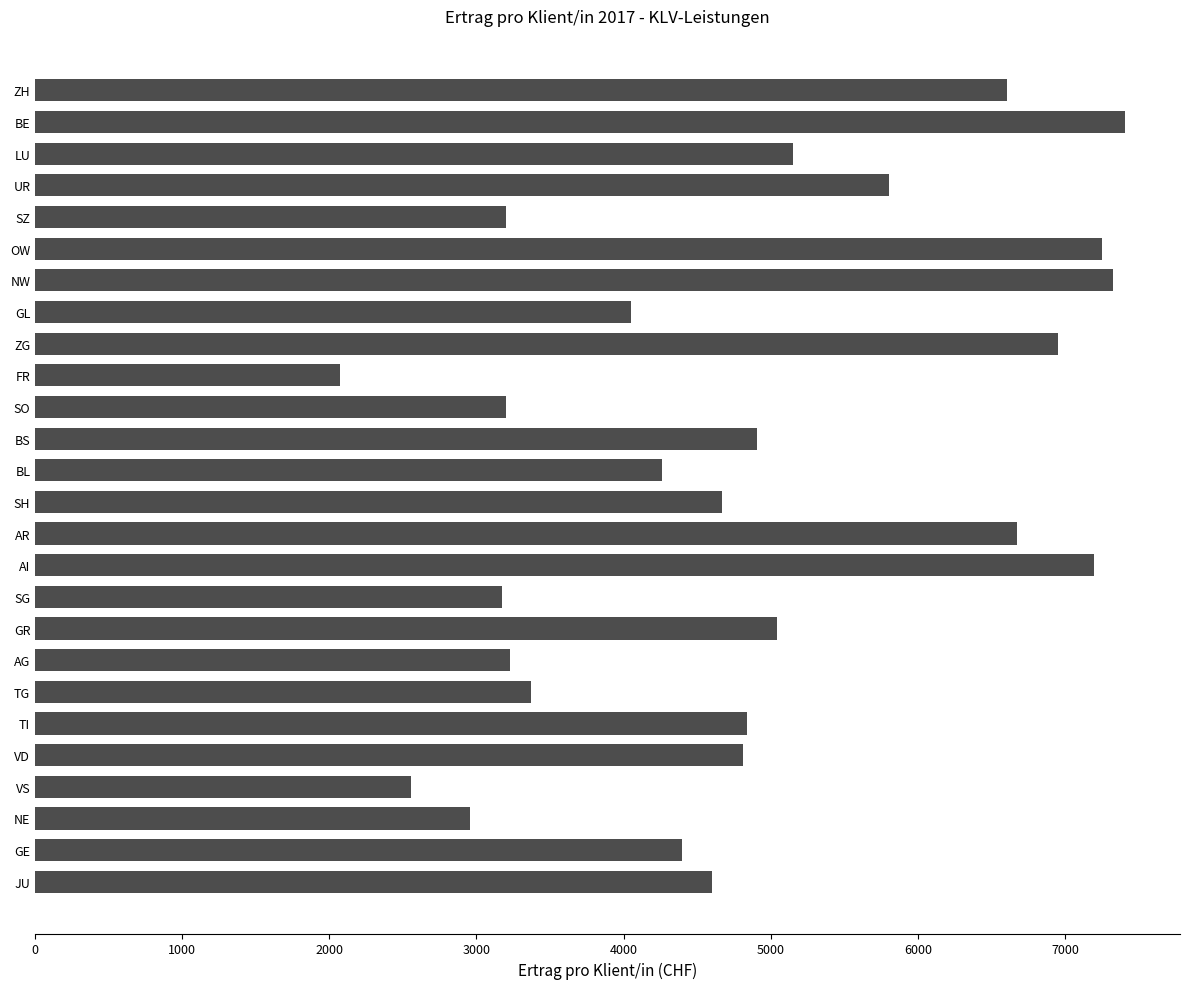

The value at NE is 2958.0. True or false?

True